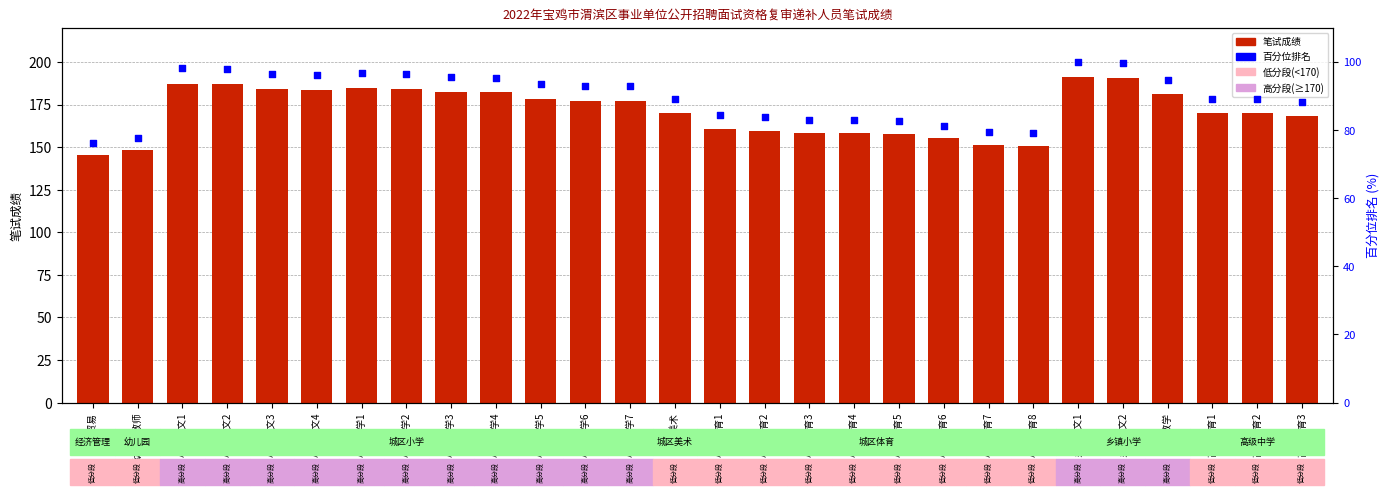

Is the value of 百分位排名 at 小学体育1 greater than the value of 笔试成绩 at 小学体育2?

No